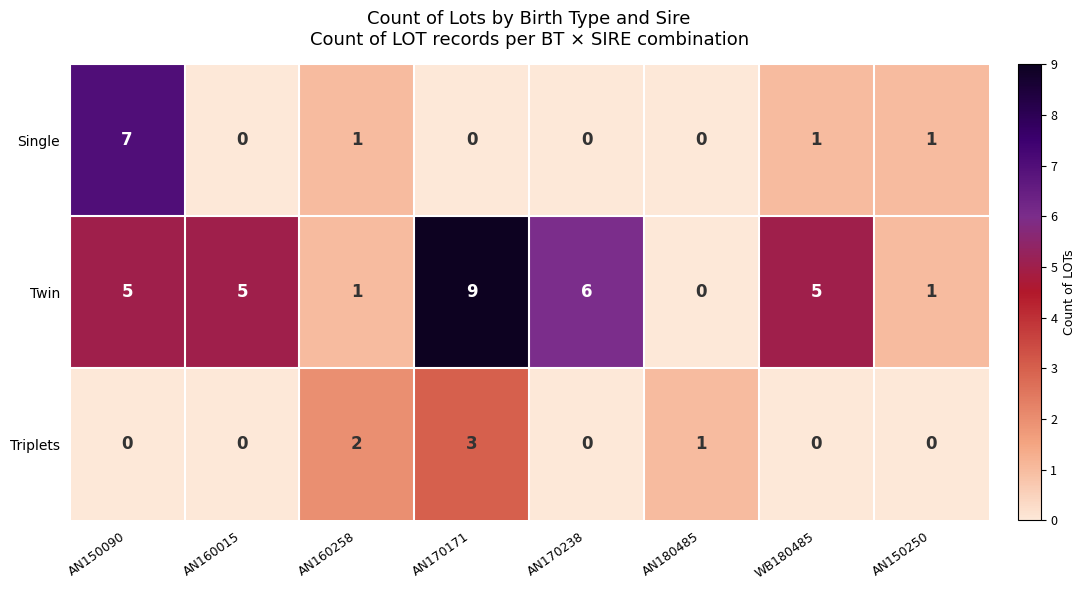

What is the difference between the Twin values at AN180485 and AN160015?

5